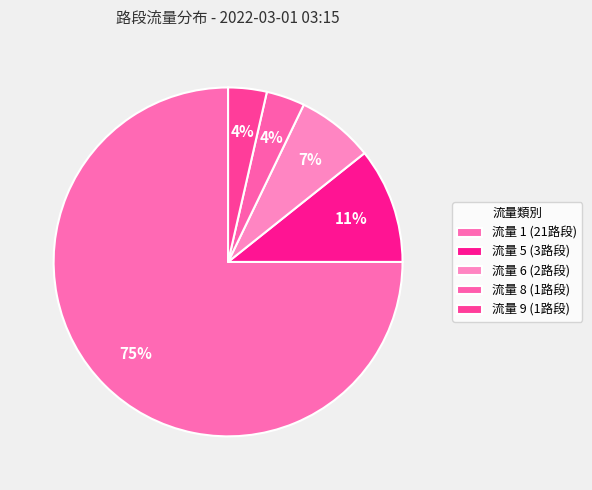

Which category has the biggest portion of the pie?

1